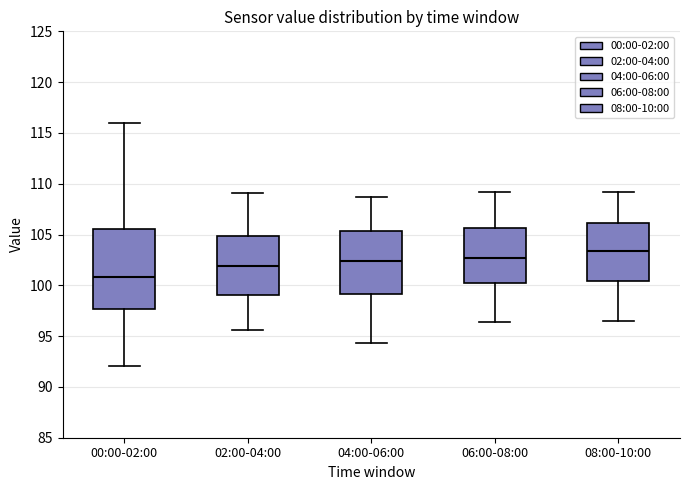

Where does the median line of the box for 00:00-02:00 sit on the y-axis? The values are not printed on the chart, so give them approximately, as read against the axis.

101.0